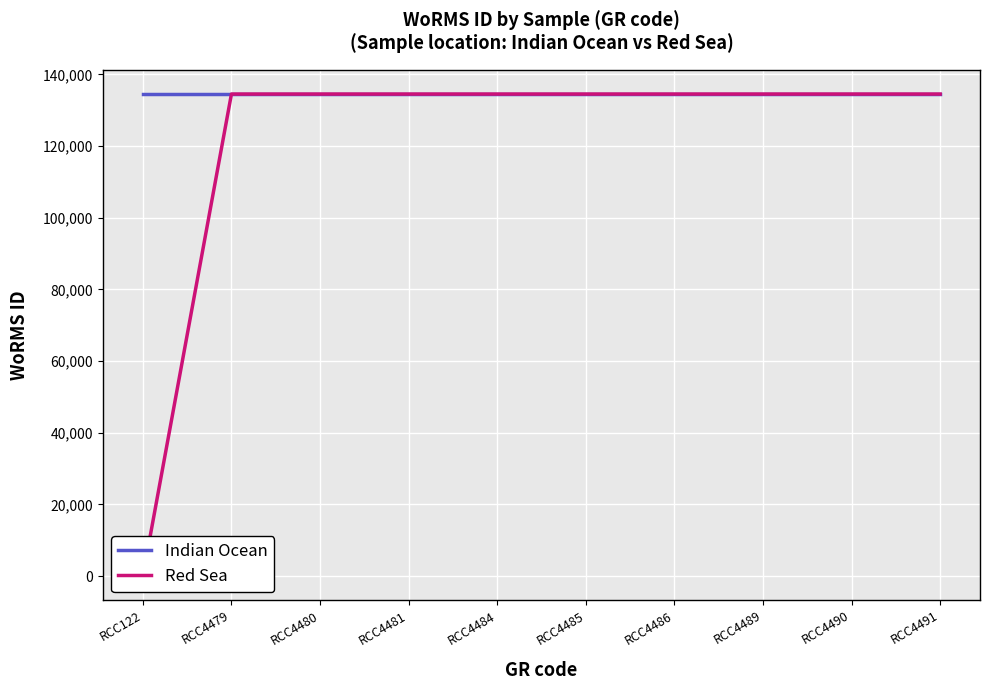

Reading left to right, list all the values displayed in this chart.

Indian Ocean: RCC122=134526	RCC4479=134526	RCC4480=134526	RCC4481=134526	RCC4484=134526	RCC4485=134526	RCC4486=134526	RCC4489=134526	RCC4490=134526	RCC4491=134526
Red Sea: RCC122=0	RCC4479=134526	RCC4480=134526	RCC4481=134526	RCC4484=134526	RCC4485=134526	RCC4486=134526	RCC4489=134526	RCC4490=134526	RCC4491=134526